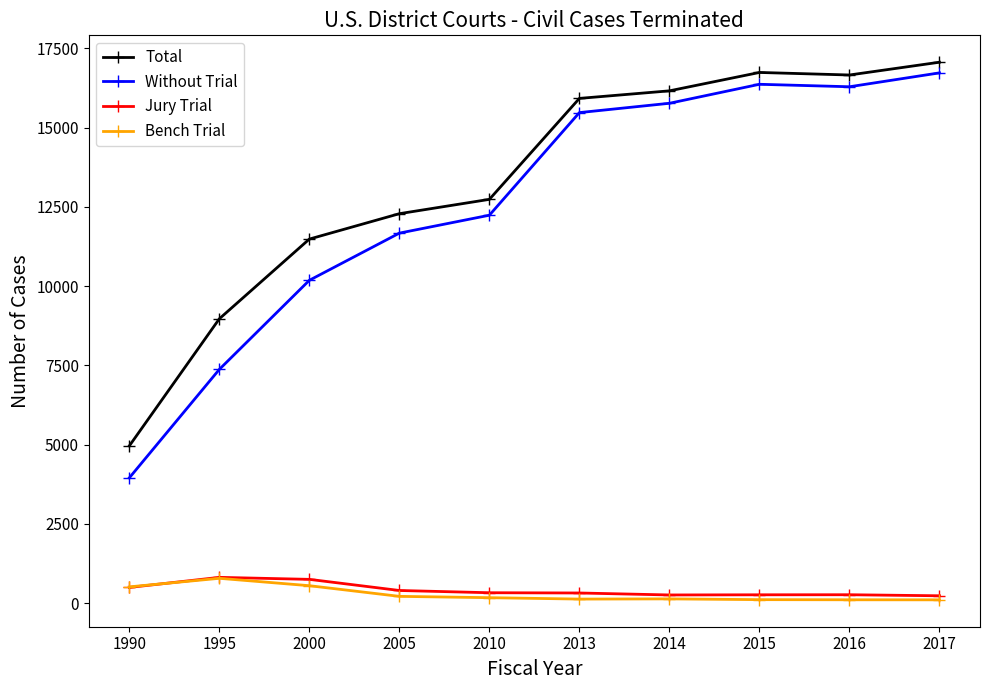

True or false: Jury Trial and Total intersect in this chart.

False